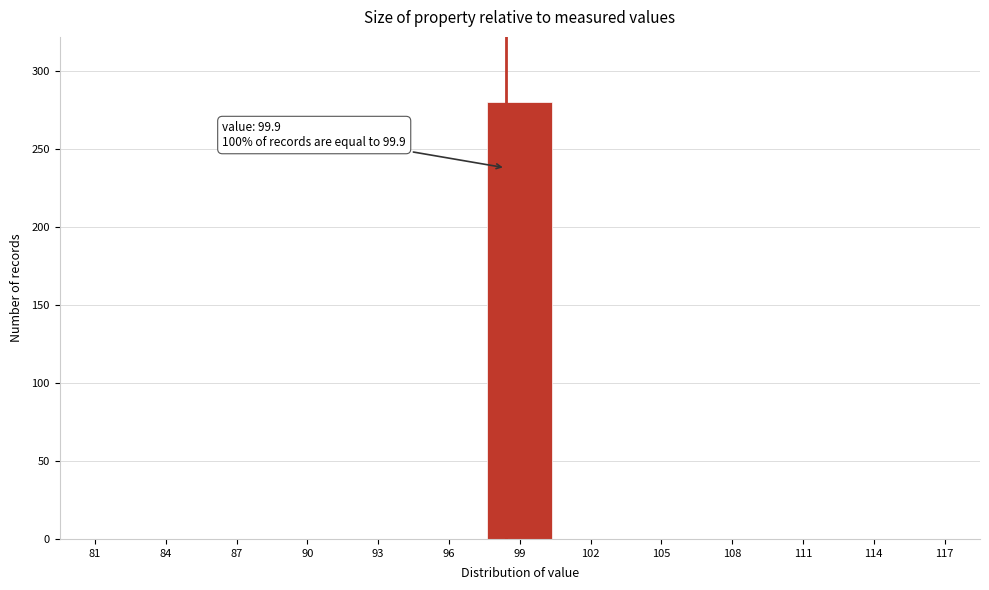

Reading left to right, what are all the values shown in this chart?

81=0	84=0	87=0	90=0	93=0	96=0	99=280	102=0	105=0	108=0	111=0	114=0	117=0